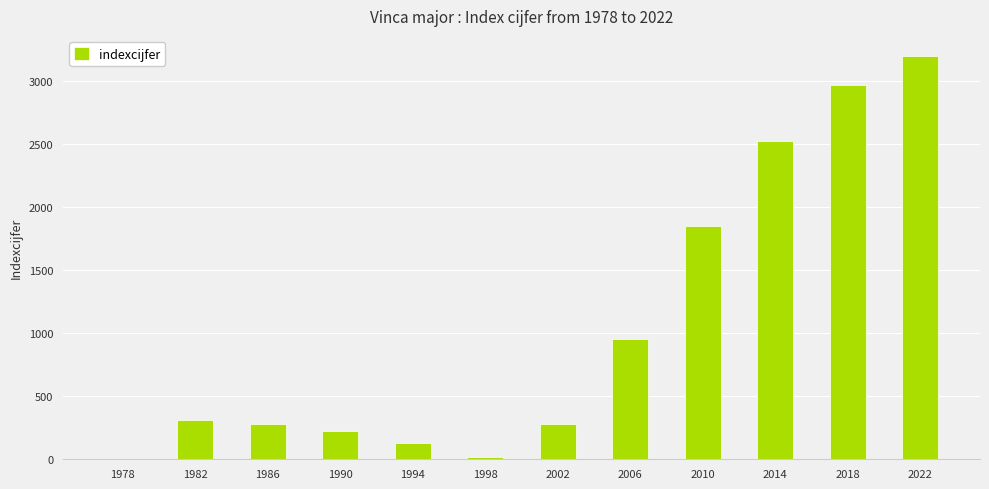

Which label corresponds to the largest value in the chart?

2022